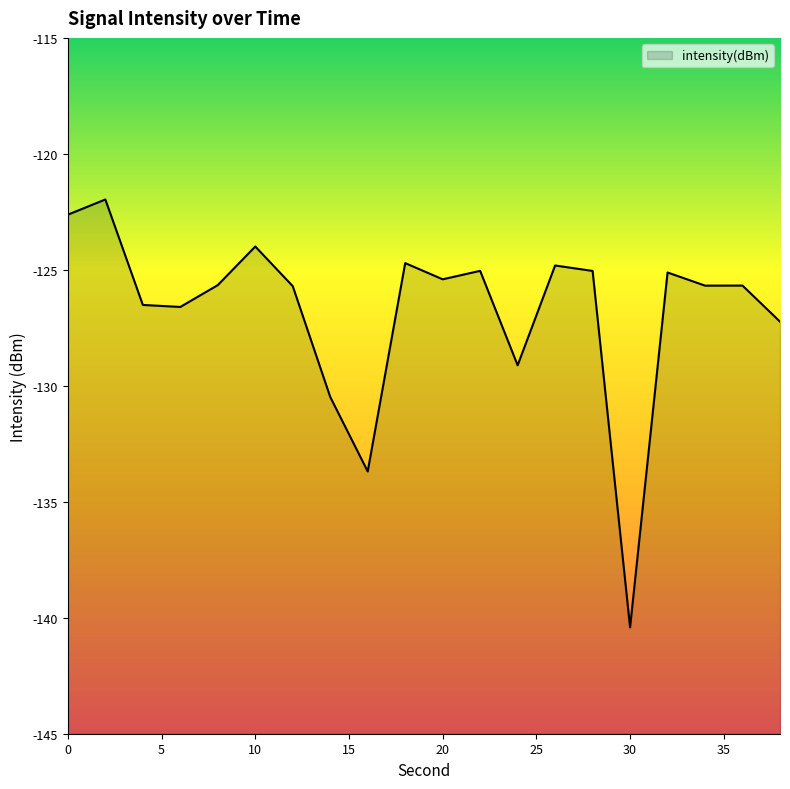

Rank the categories by value from lowest to highest.

30, 16, 14, 24, 38, 6, 4, 12, 34, 36, 8, 20, 32, 28, 22, 26, 18, 10, 0, 2